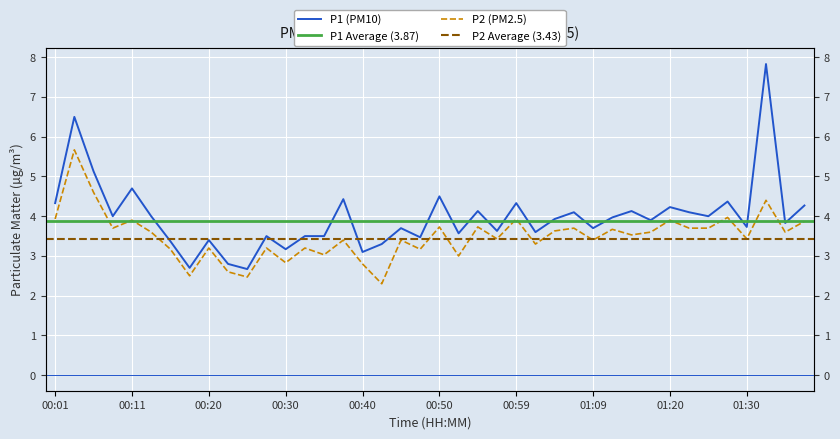

What is the lowest value of the P2 series?

2.3